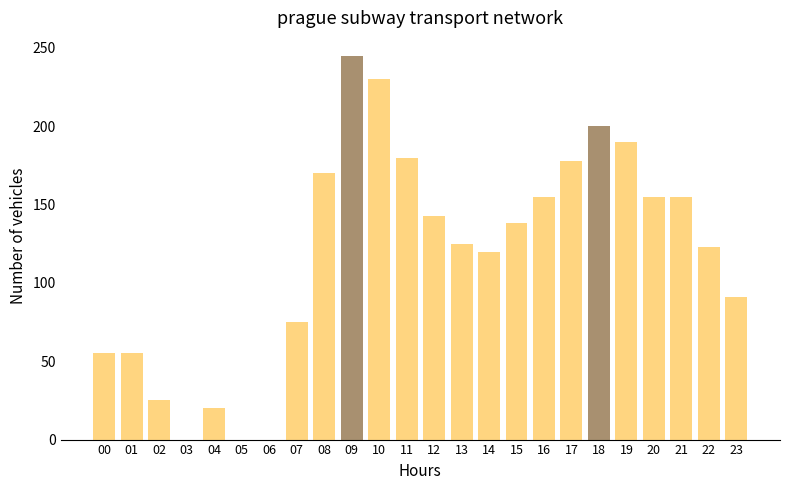

Reading right to left, what are all the values shown in this chart?

23=91	22=123	21=155	20=155	19=190	18=200	17=178	16=155	15=138	14=120	13=125	12=143	11=180	10=230	09=245	08=170	07=75	06=0	05=0	04=20	03=0	02=25	01=55	00=55